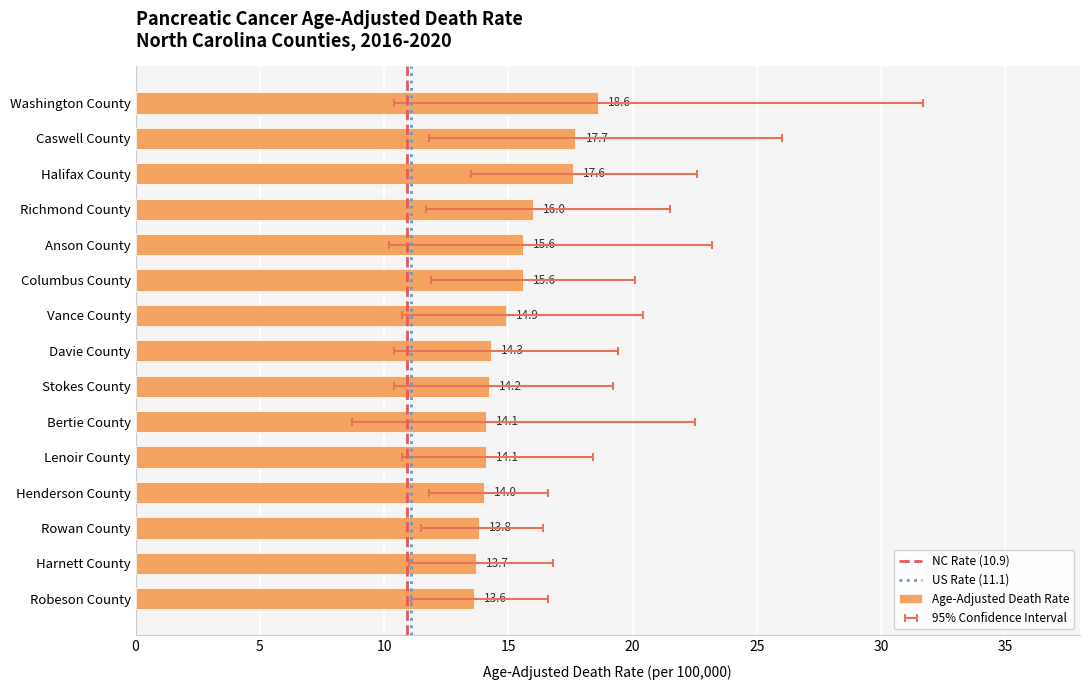

Reading right to left, list all the values displayed in this chart.

13.6	13.7	13.8	14.0	14.1	14.1	14.2	14.3	14.9	15.6	15.6	16.0	17.6	17.7	18.6